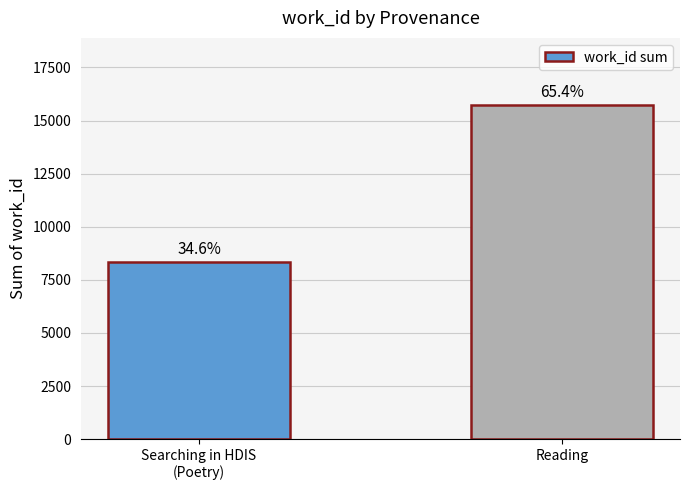

Are the bars horizontal?

No